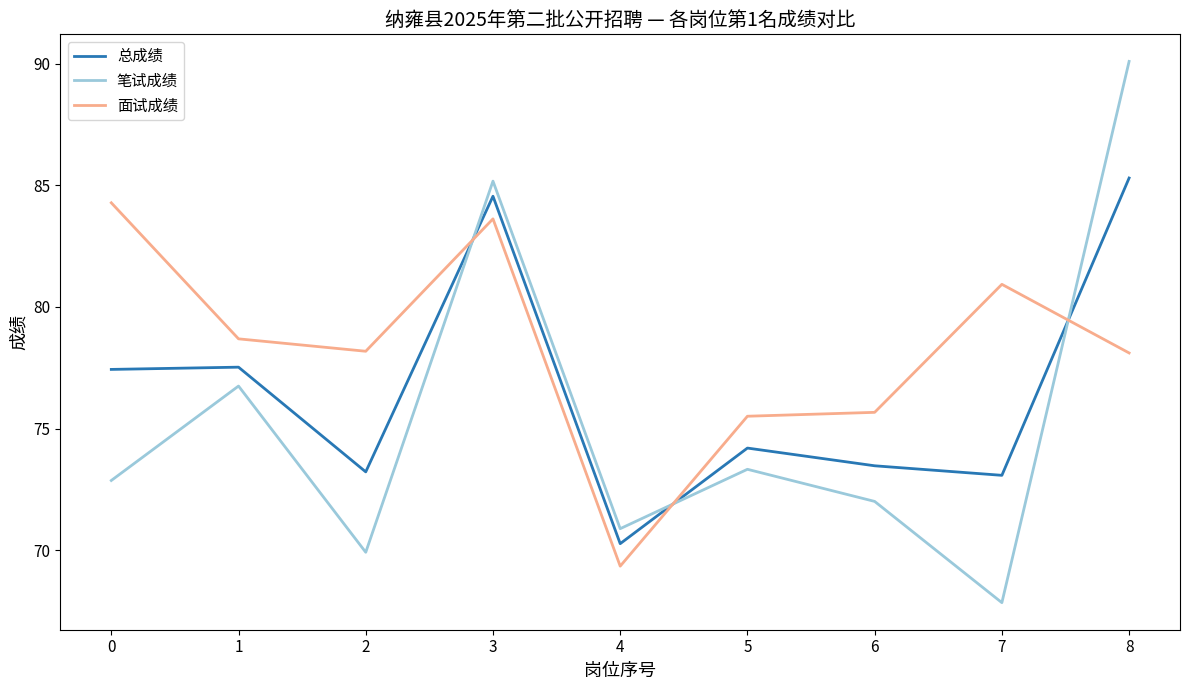

In 笔试成绩, how many points are lower than both neighbors (excluding endpoints)?

3